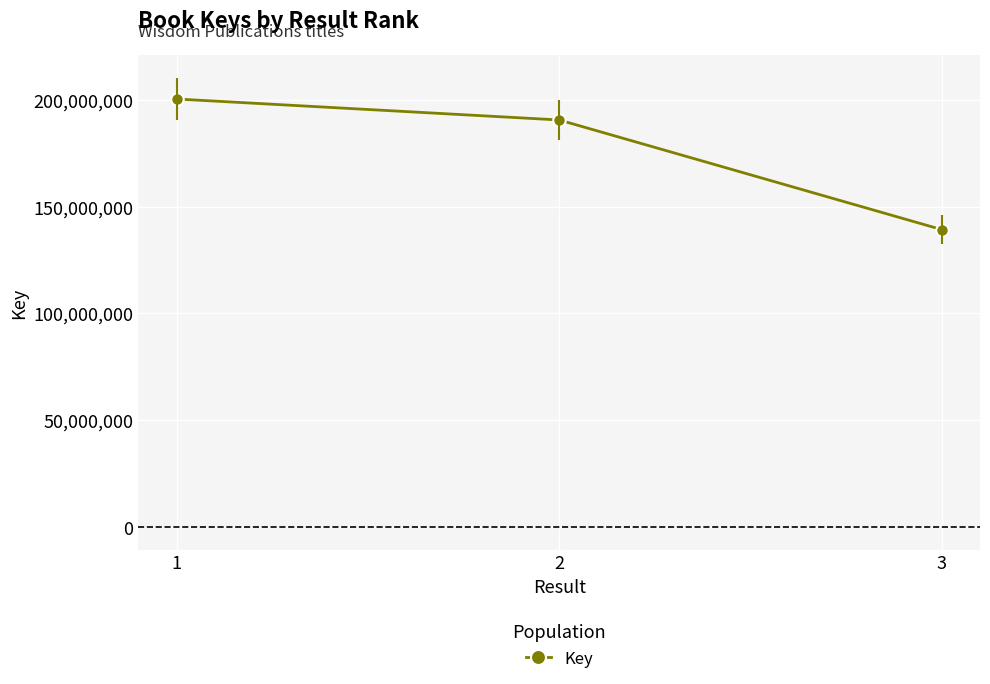

What is the maximum value shown in the chart?

200395761